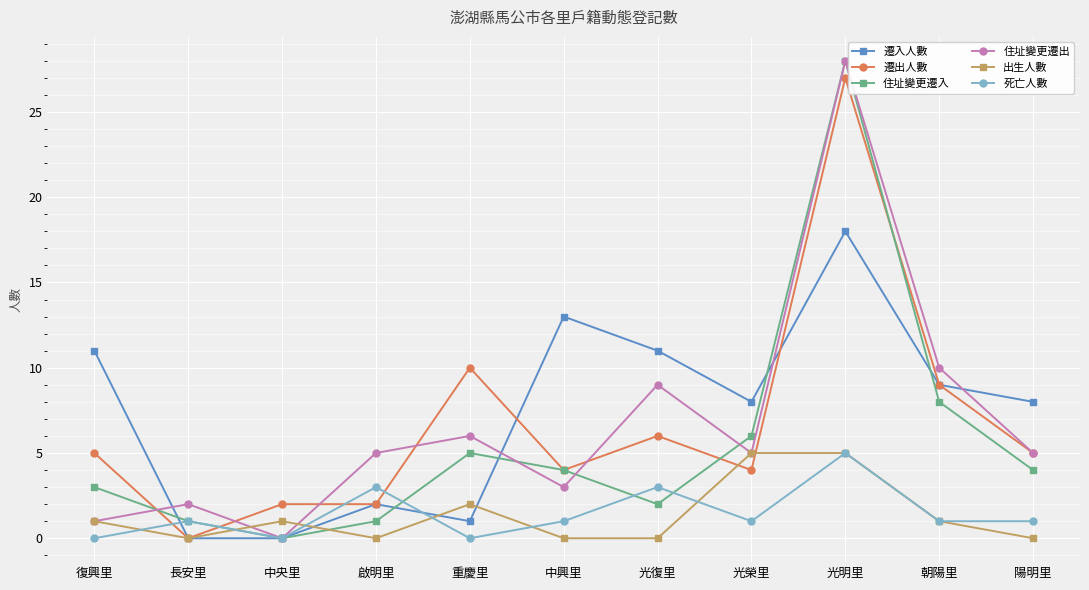

Which series ends up on top after the final intersection of 住址變更遷入 and 出生人數?

住址變更遷入